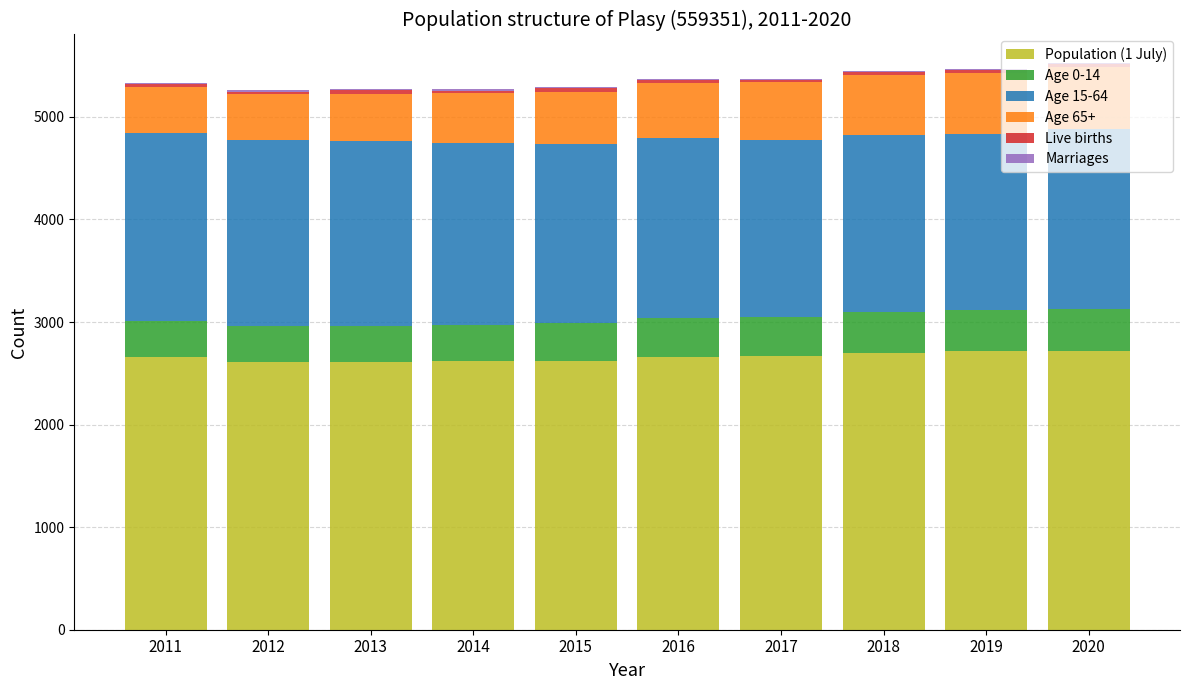

Are the bars horizontal?

No